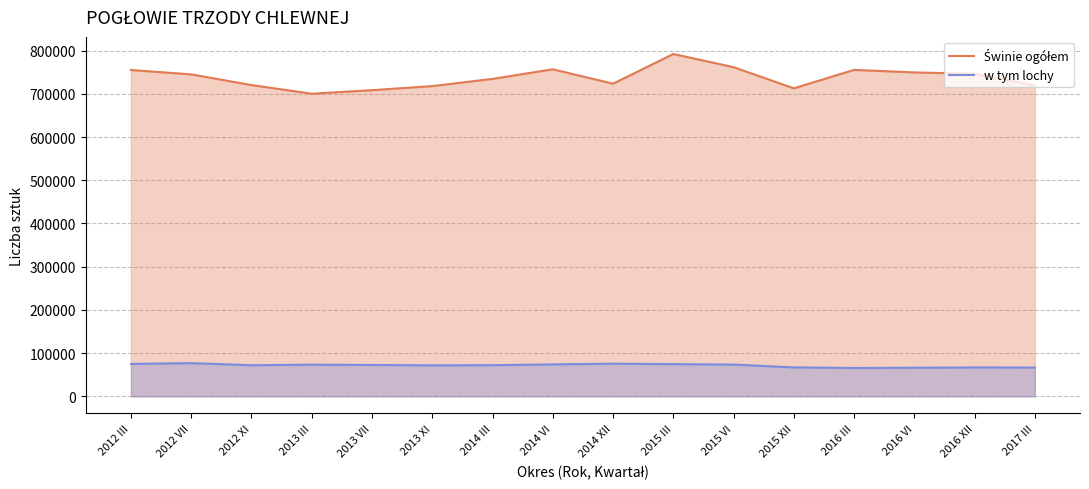

True or false: Świnie ogółem has a value of 700214 at 2013 III.

True